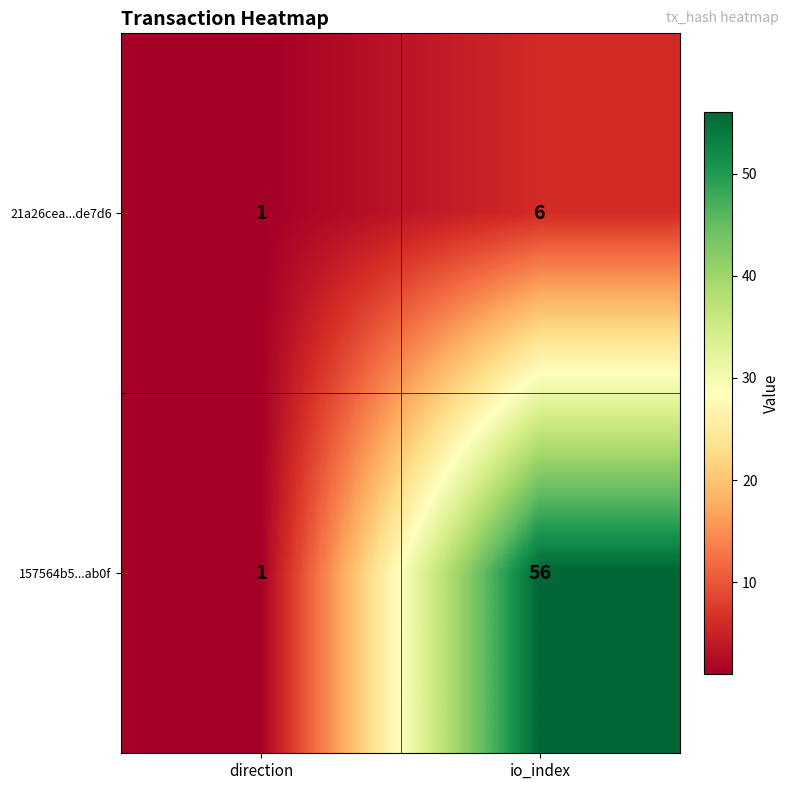

Read the 157564b5...ab0f value at io_index, to the nearest 5.

55